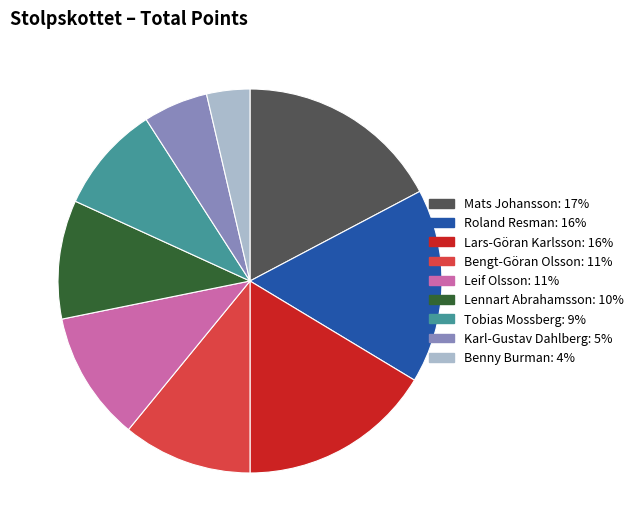

What is the largest slice in the pie chart?

Mats Johansson